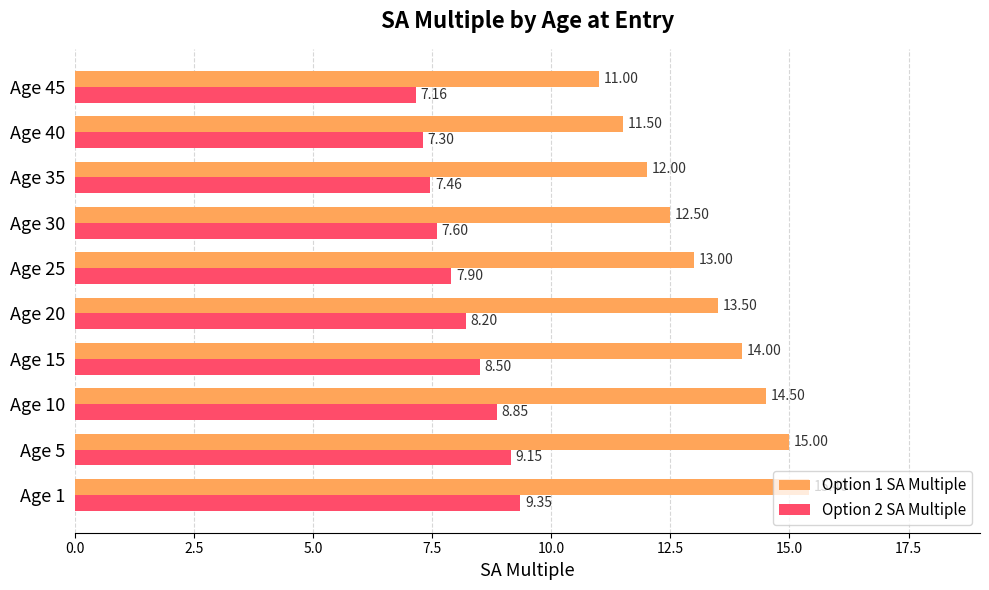

What is the sum of the Option 1 SA Multiple values at Age 20 and Age 10?

28.0